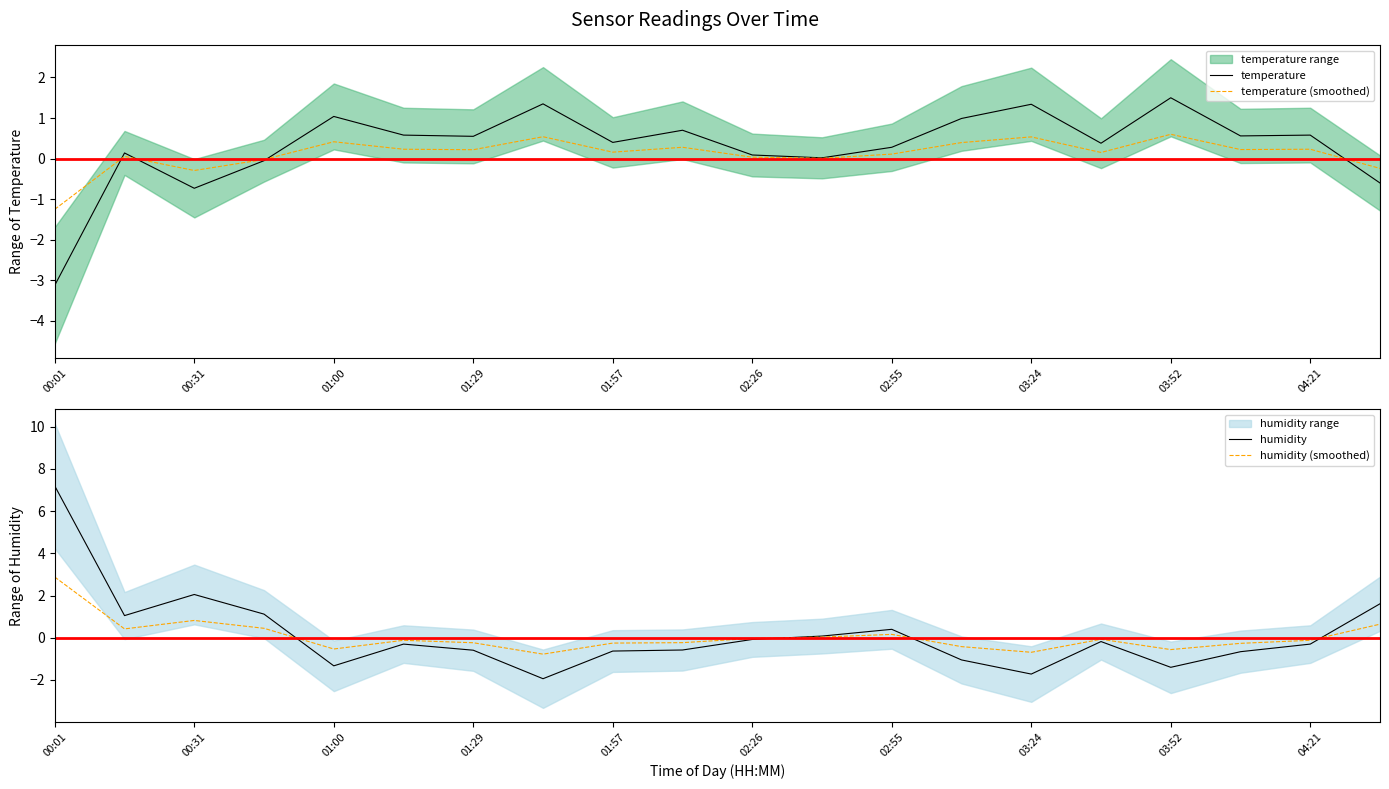

Where is humidity nearest to the value 2?

00:31